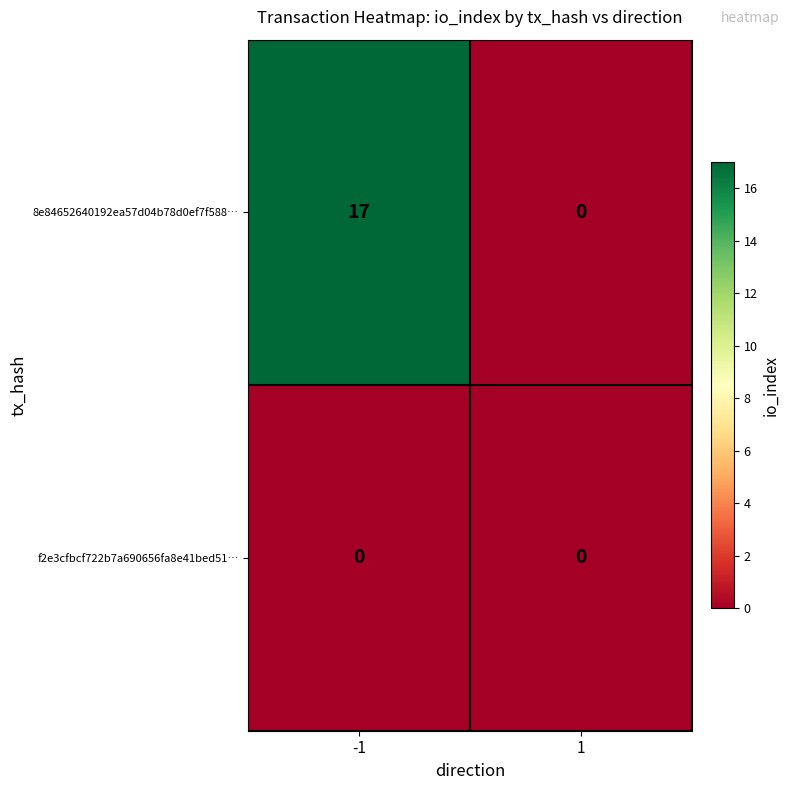

What is the maximum value shown in the chart?

17